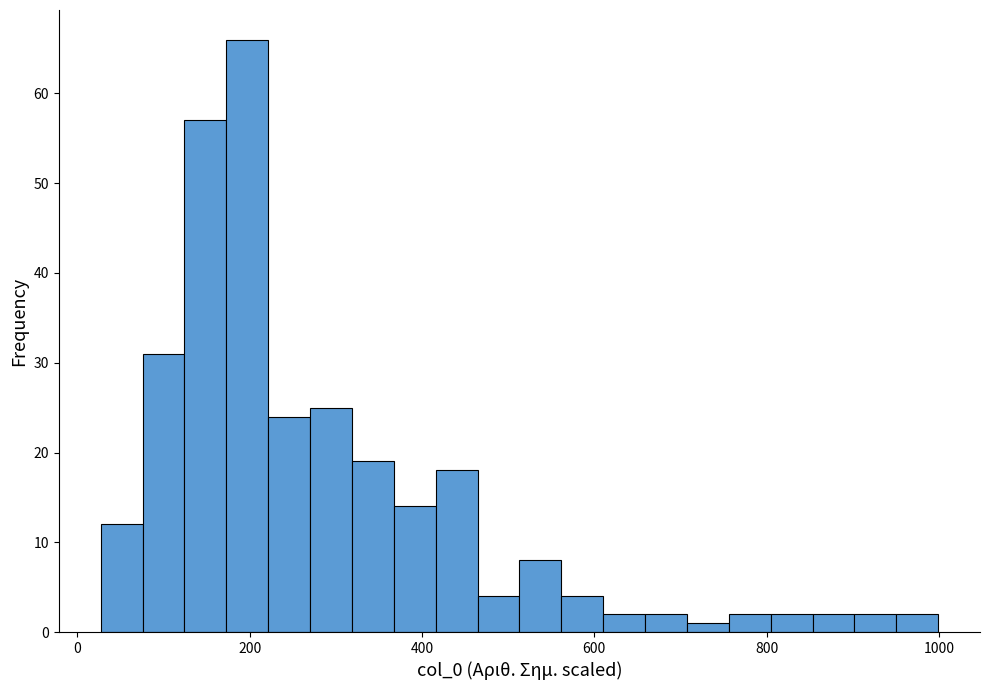

Read against the x-axis, roughly where is the centre of the tallest bar?

200